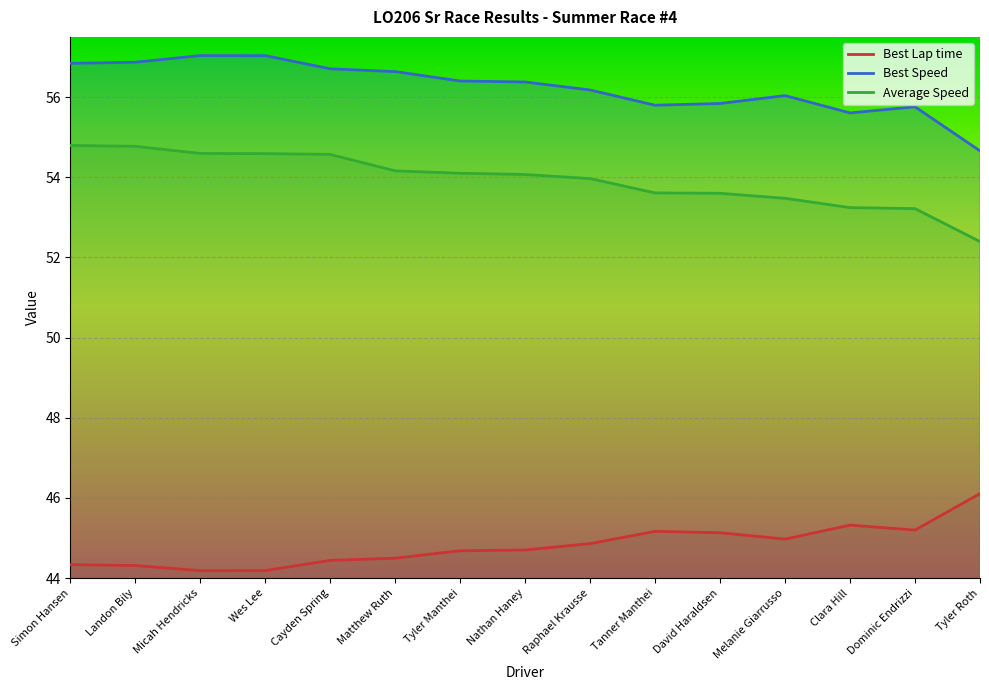

List the series in order of their overall mean, lowest first.

Best Lap time, Average Speed, Best Speed